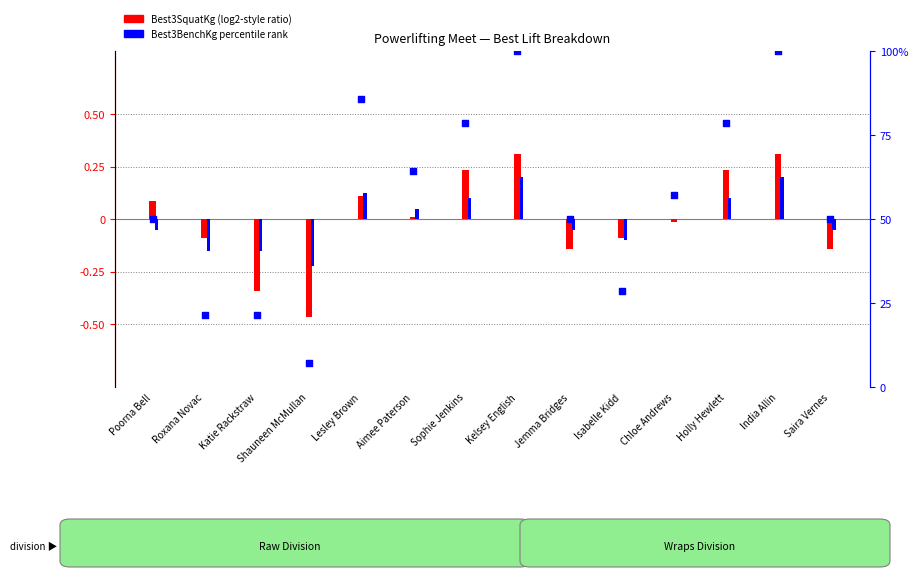

Which series has the widest spread of Y values?

percentile rank within the sample